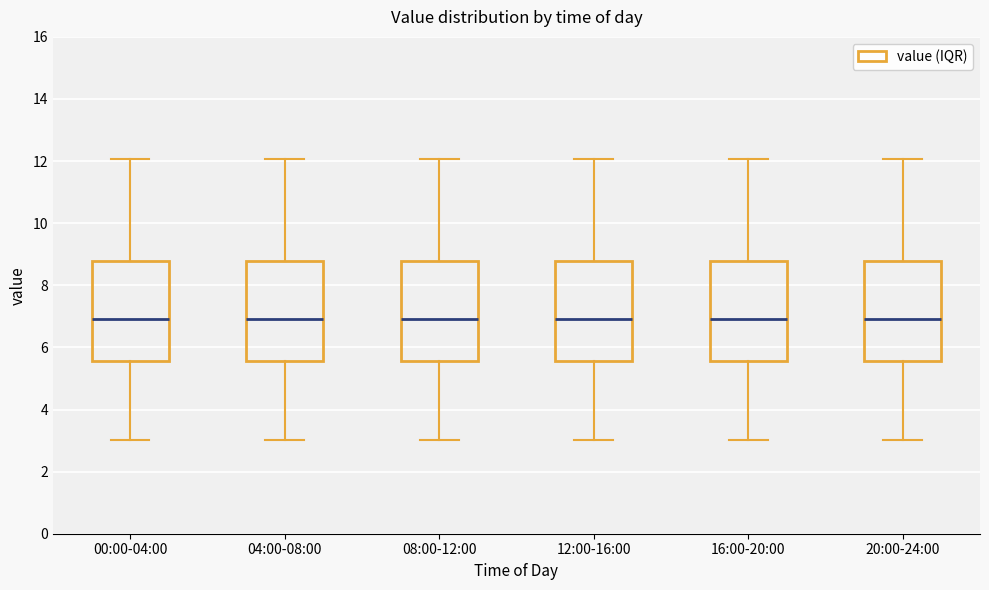

Reading left to right, transcribe this box plot: for each box, give where its median line is, the range the box spans, and where its two whiskers end, as read against the y-axis. The values are not printed on the chart, so give them approximately, as read against the axis.

00:00-04:00: median 7.0, box 5.6 to 8.8, whiskers 3.0 to 12.0
04:00-08:00: median 7.0, box 5.6 to 8.8, whiskers 3.0 to 12.0
08:00-12:00: median 7.0, box 5.6 to 8.8, whiskers 3.0 to 12.0
12:00-16:00: median 7.0, box 5.6 to 8.8, whiskers 3.0 to 12.0
16:00-20:00: median 7.0, box 5.6 to 8.8, whiskers 3.0 to 12.0
20:00-24:00: median 7.0, box 5.6 to 8.8, whiskers 3.0 to 12.0